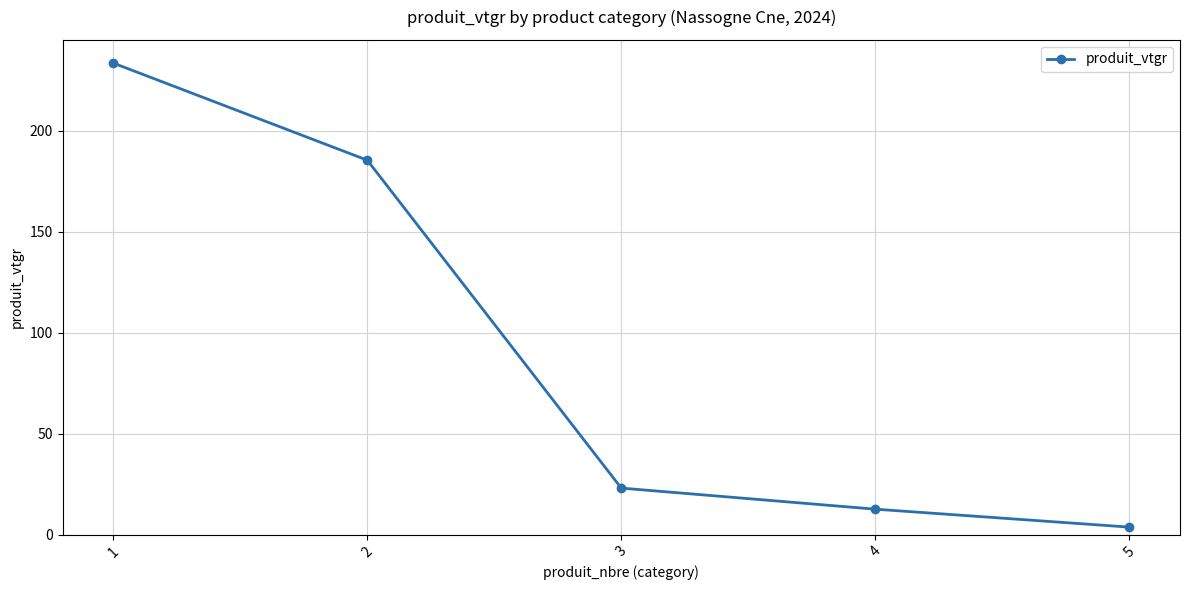

What is the difference between the maximum and minimum values?

229.9